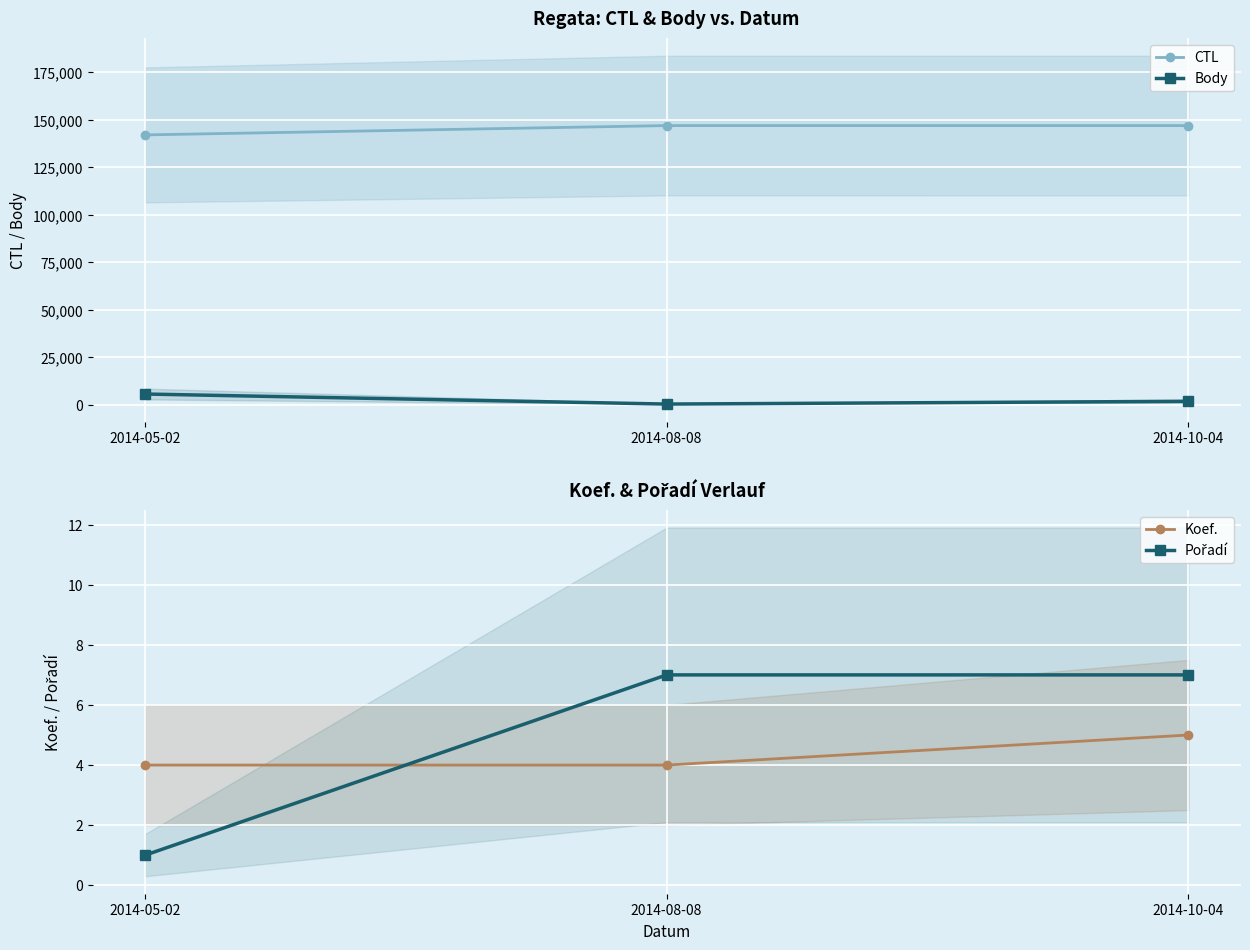

What is the difference between the maximum and minimum values in the Body series?

5289